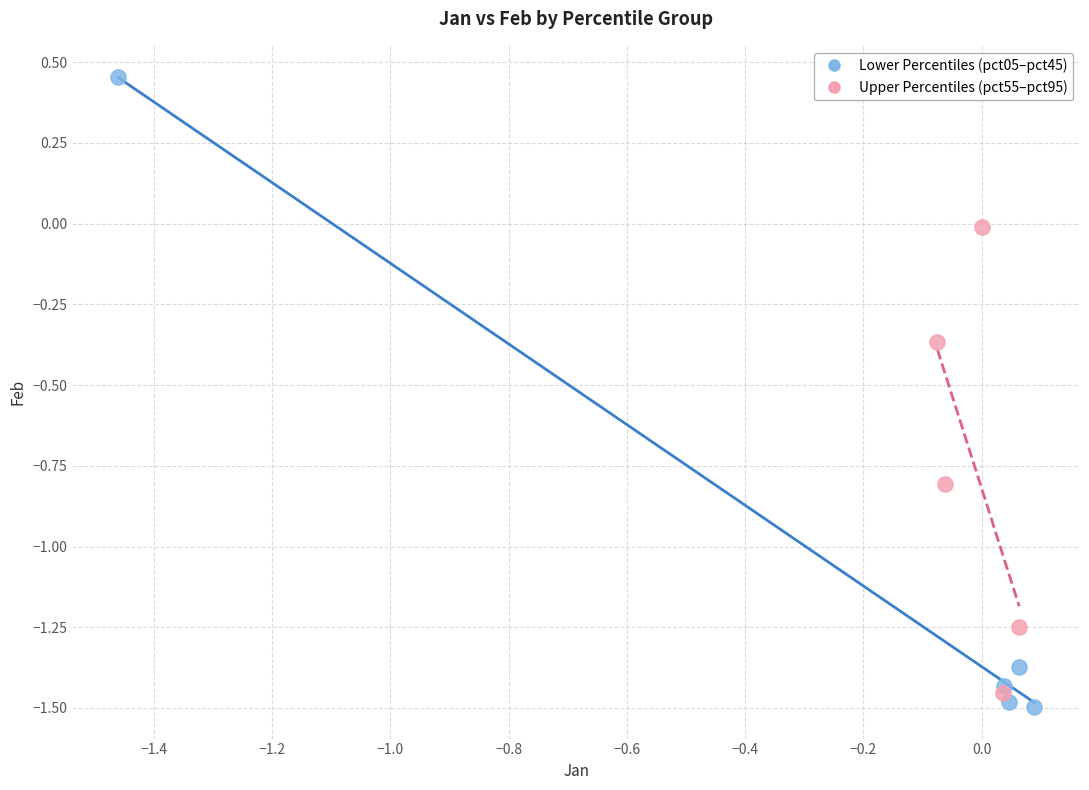

Which series contains the highest Y value?

Lower Percentiles (pct05–pct45)